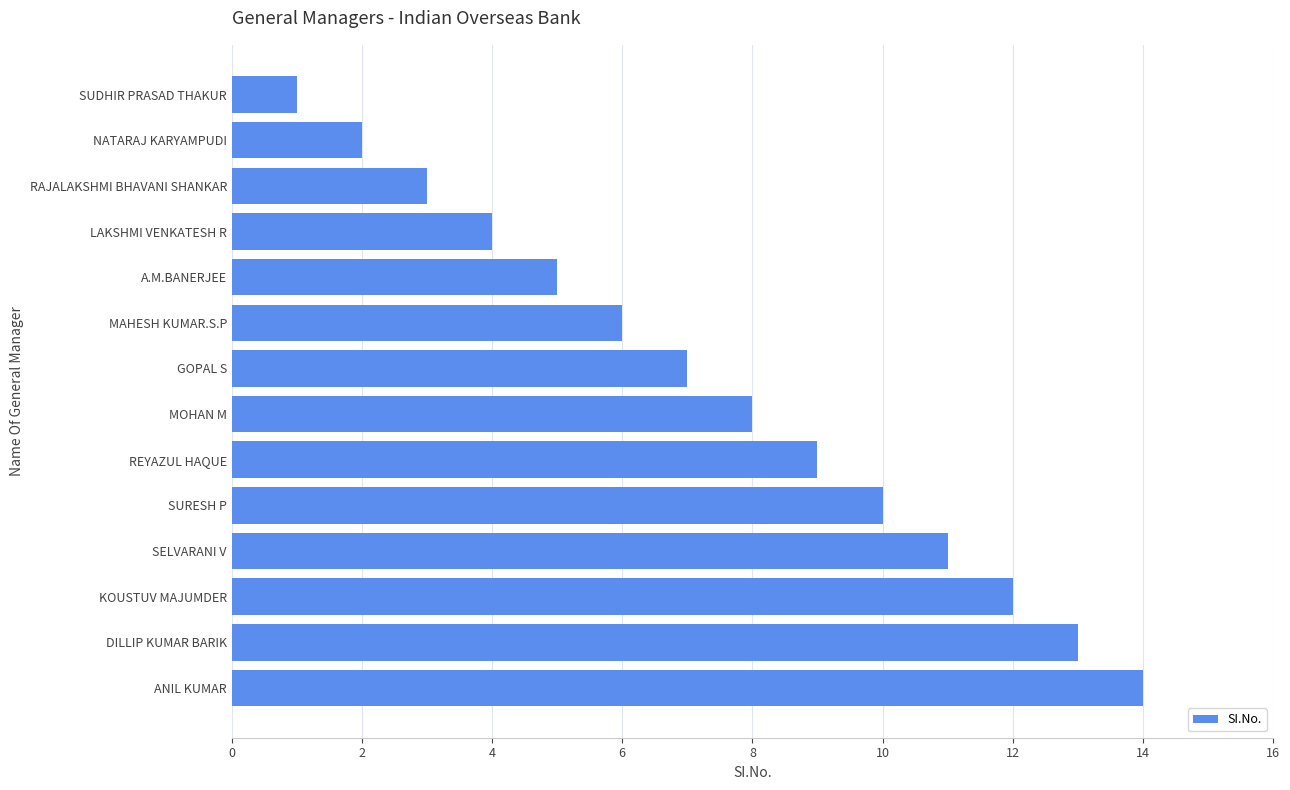

What is the sum of all values?

105